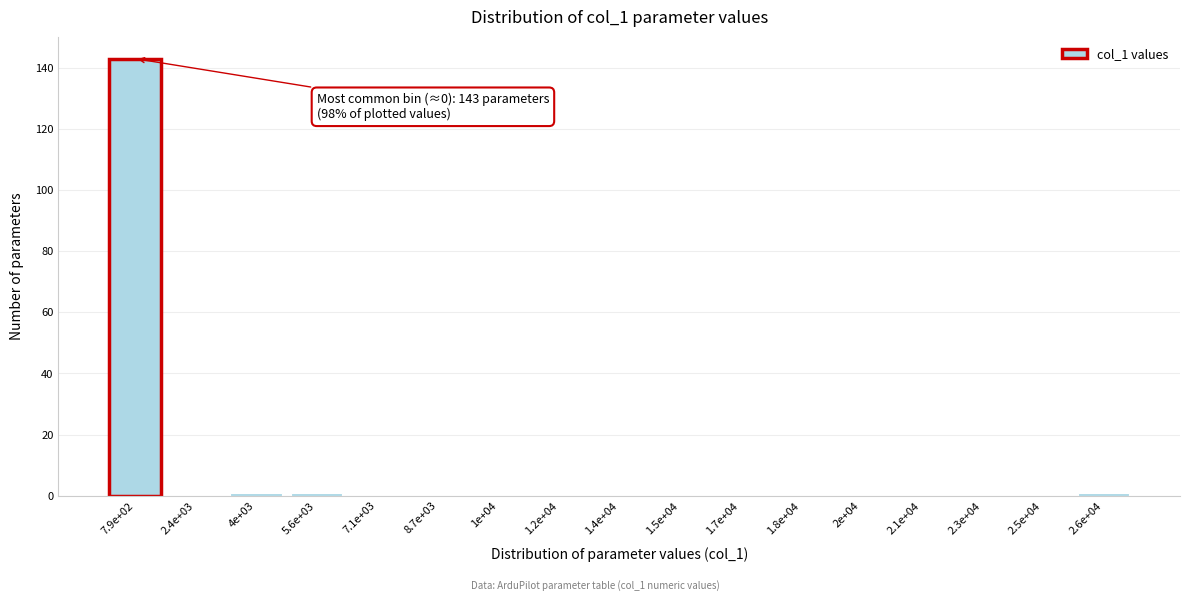

Reading left to right, list all the values displayed in this chart.

7.9e+02=143	2.4e+03=0	4e+03=1	5.6e+03=1	7.1e+03=0	8.7e+03=0	1e+04=0	1.2e+04=0	1.4e+04=0	1.5e+04=0	1.7e+04=0	1.8e+04=0	2e+04=0	2.1e+04=0	2.3e+04=0	2.5e+04=0	2.6e+04=1